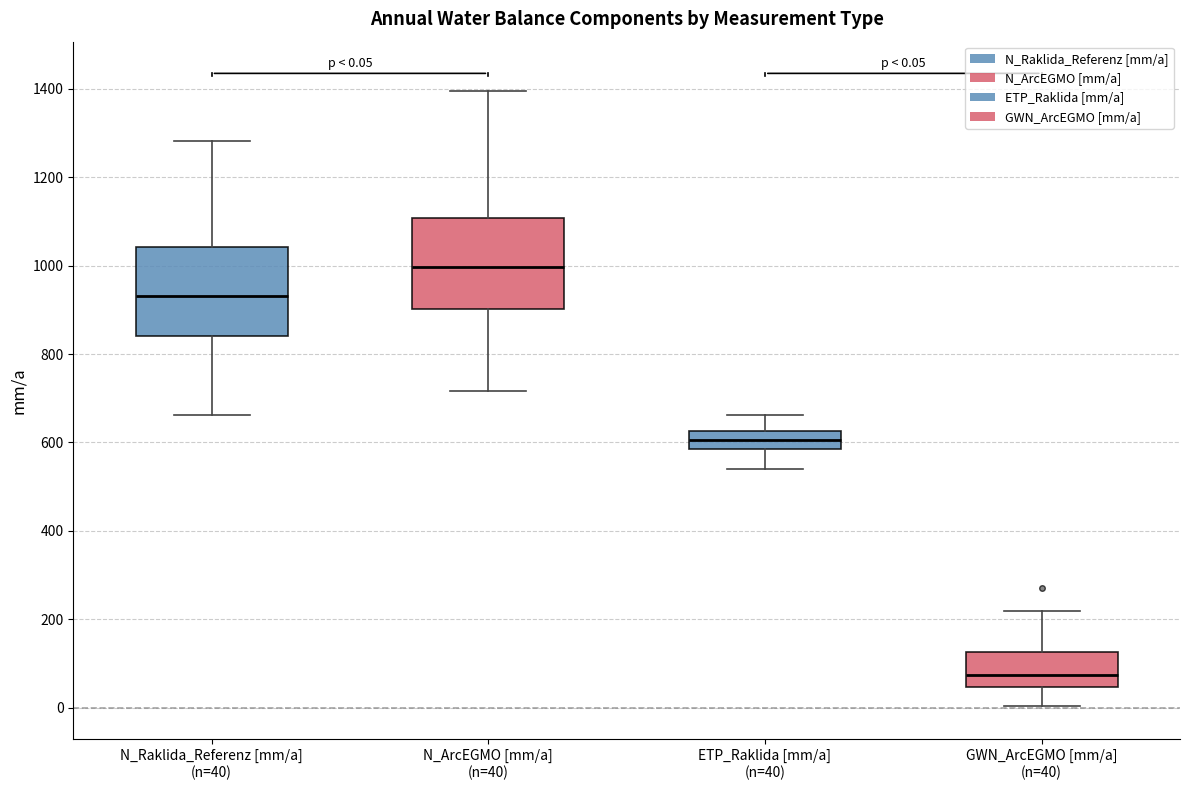

Which box has the highest median line?

N_ArcEGMO [mm/a] (n=40)